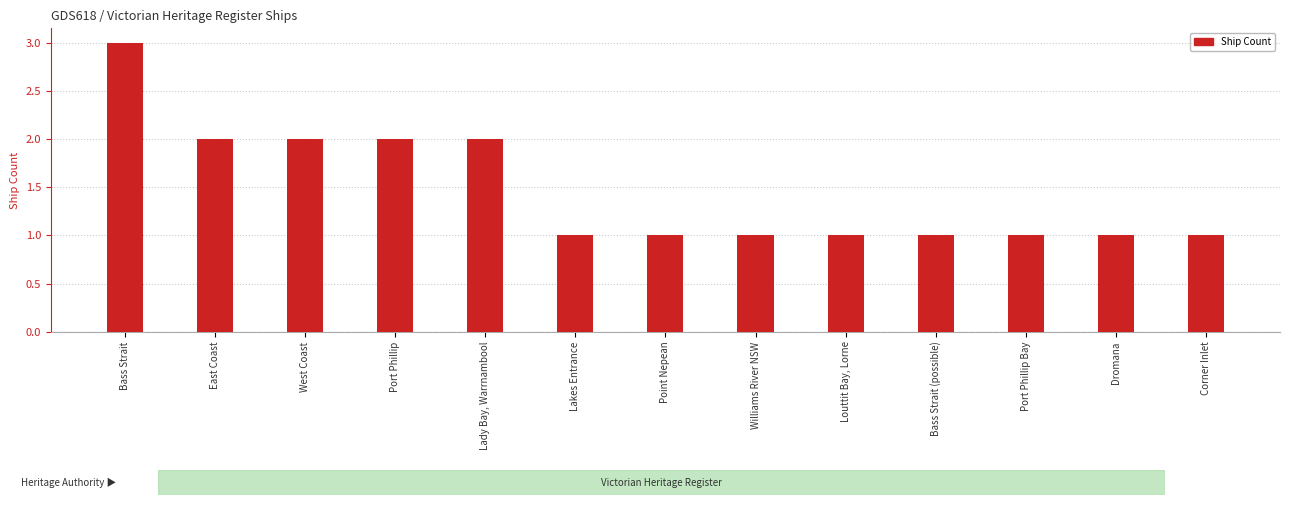

What is the smallest value displayed?

1